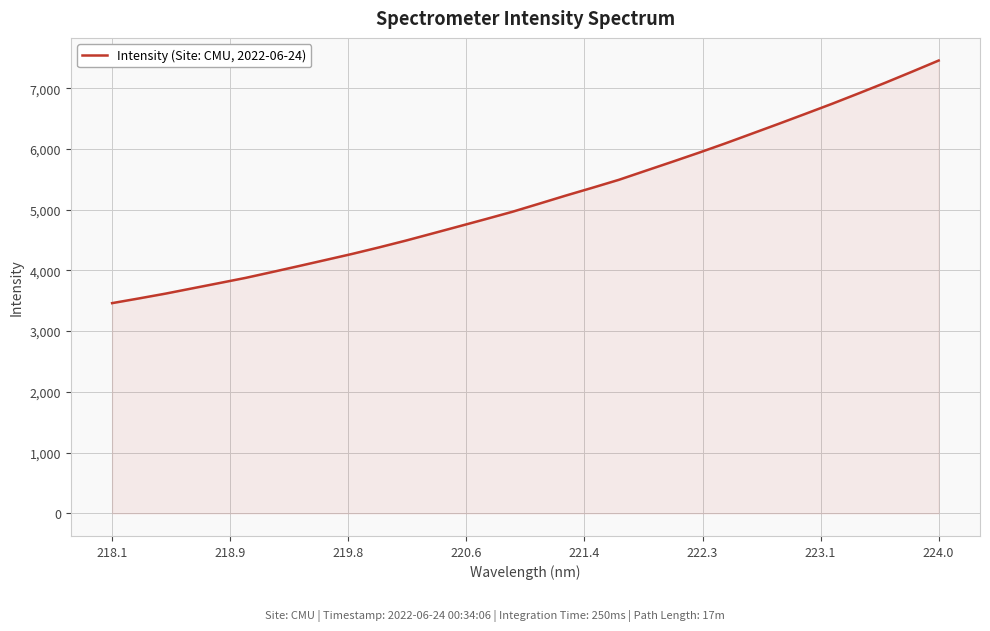

How many values exceed 5096?

16